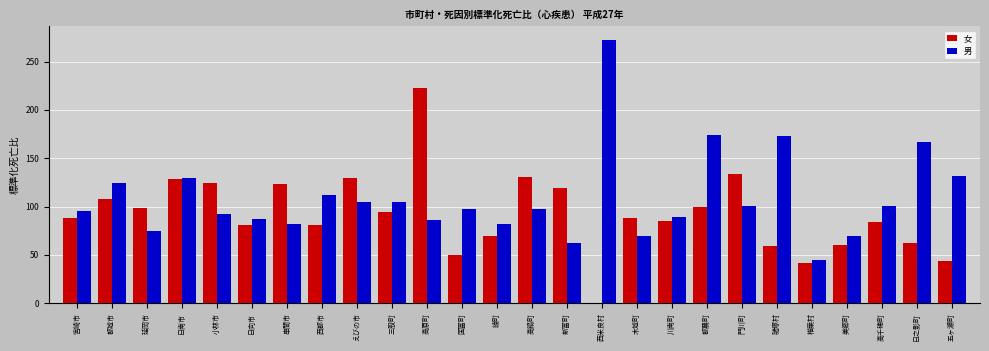

At which category is the sum across all series the highest?

高原町